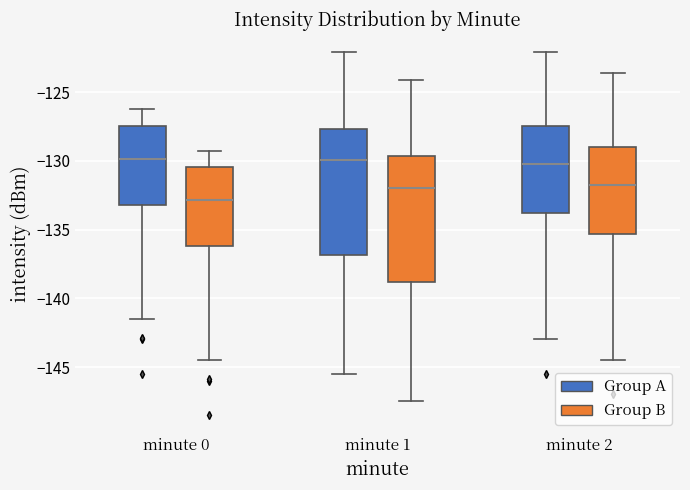

Reading left to right, read every box against the y-axis: the position of its median line, the range the box covers, and the ends of its whiskers. The values are not printed on the chart, so give them approximately, as read against the axis.

minute 0 (Group A): median -130.0, box -133.0 to -127.5, whiskers -141.5 to -126.5
minute 0 (Group B): median -133.0, box -136.0 to -130.5, whiskers -144.5 to -129.5
minute 1 (Group A): median -130.0, box -137.0 to -127.5, whiskers -145.5 to -122.0
minute 1 (Group B): median -132.0, box -139.0 to -129.5, whiskers -147.5 to -124.0
minute 2 (Group A): median -130.0, box -134.0 to -127.5, whiskers -143.0 to -122.0
minute 2 (Group B): median -131.5, box -135.5 to -129.0, whiskers -144.5 to -123.5